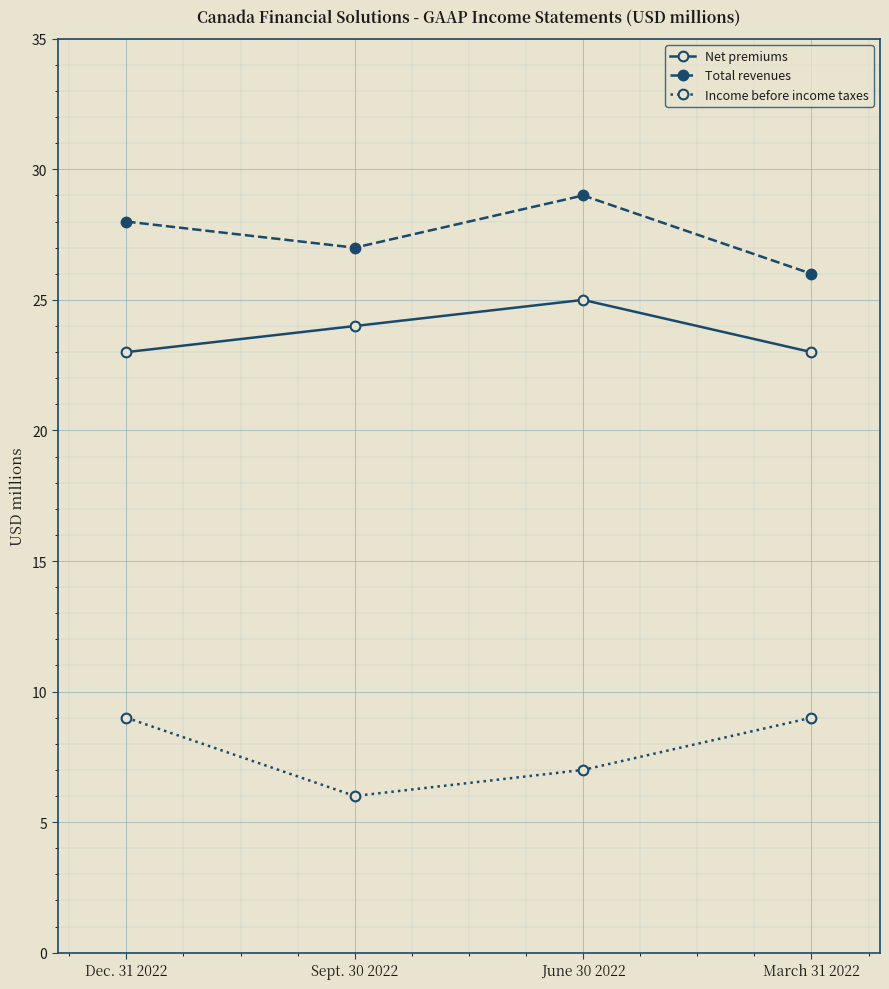

Rank the series by their average value, from highest to lowest.

Total revenues, Net premiums, Income before income taxes